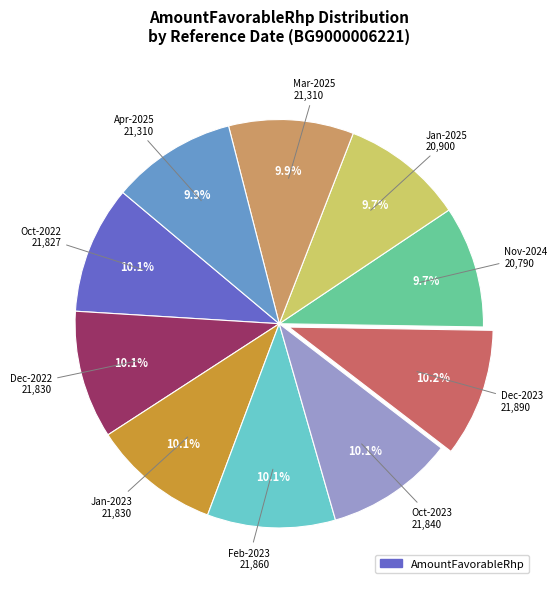

Is there any slice that represents more than half of the pie?

No